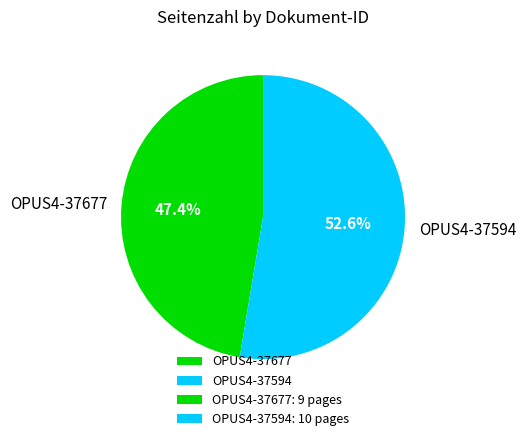

Rank the categories by value from highest to lowest.

OPUS4-37594, OPUS4-37677